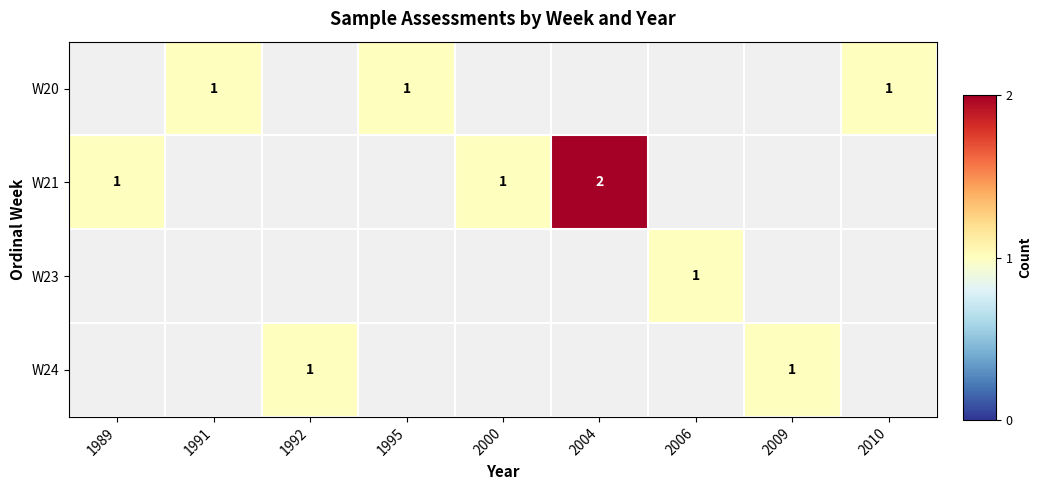

Which has a higher value, 1992 or 1991?

1991